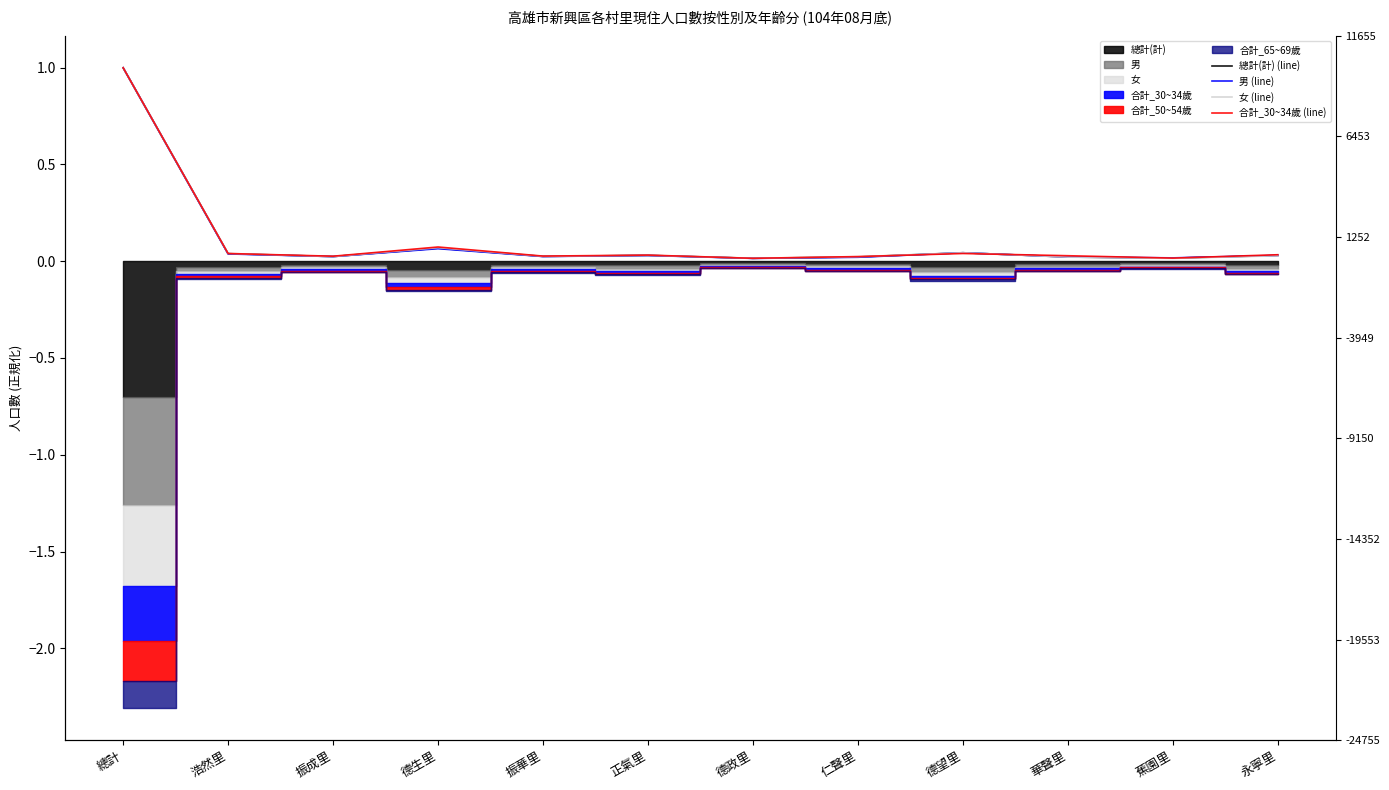

What position from the left is 德政里?

7